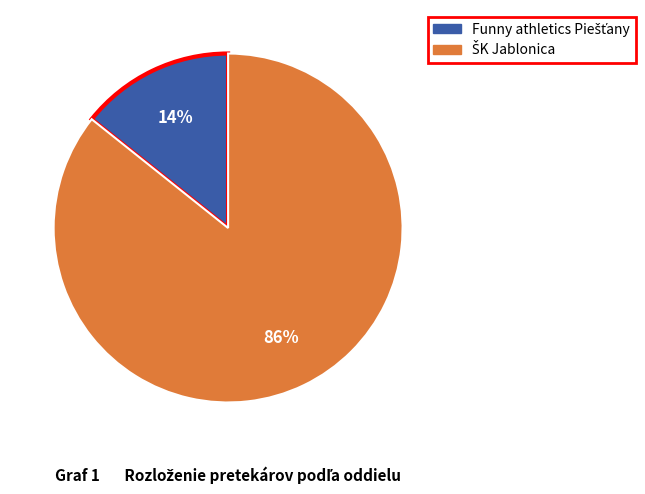

Is there any slice that represents more than half of the pie?

Yes